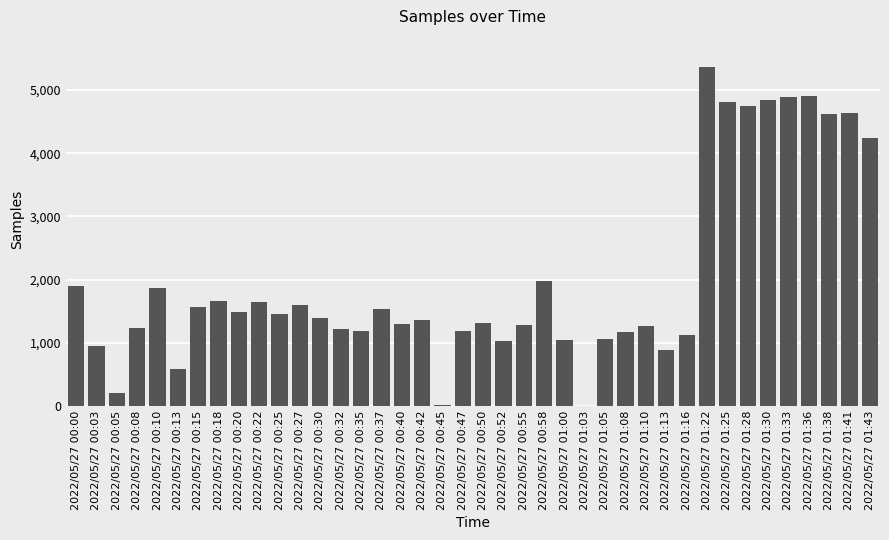

Which label corresponds to the largest value in the chart?

2022/05/27 01:22